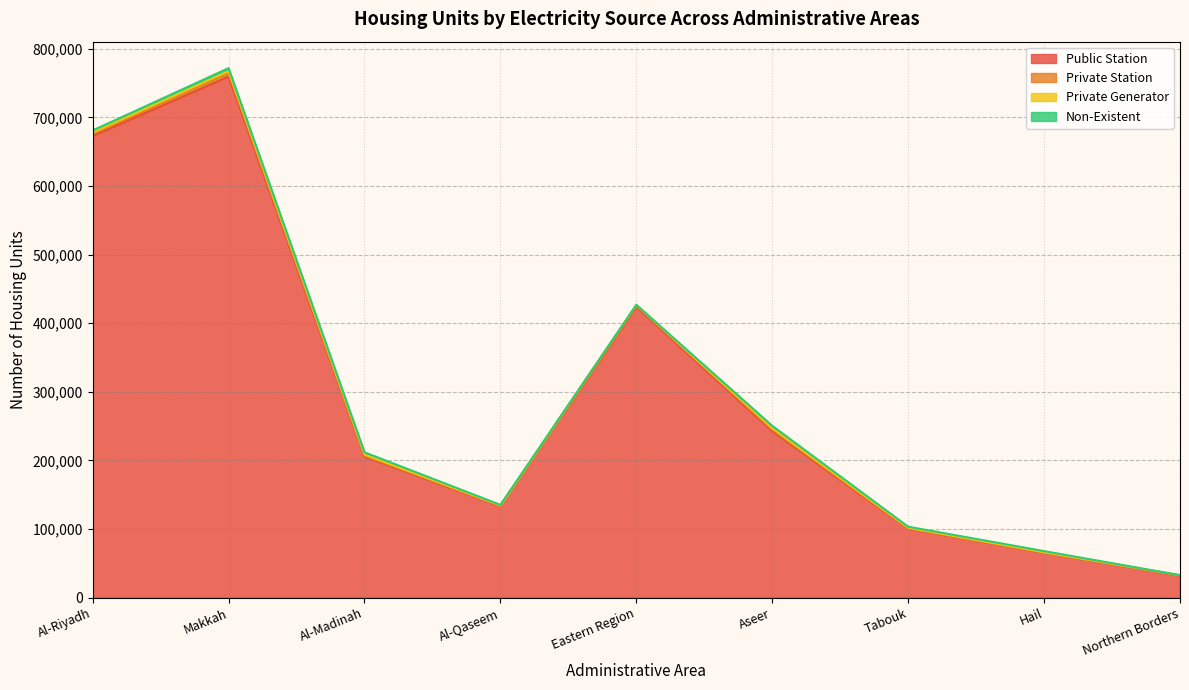

At Makkah, list the series in order from largest to smallest.

Public Station, Private Station, Non-Existent, Private Generator